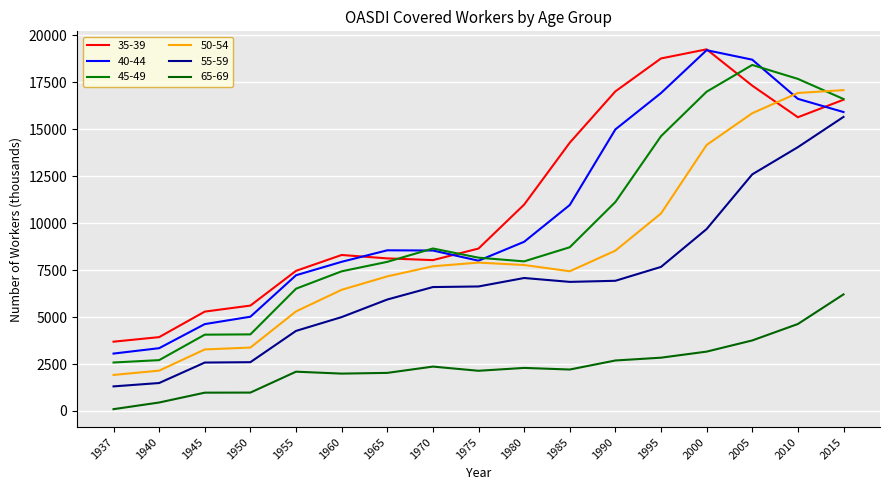

What is the difference between the highest and lowest values at 1955?

5367